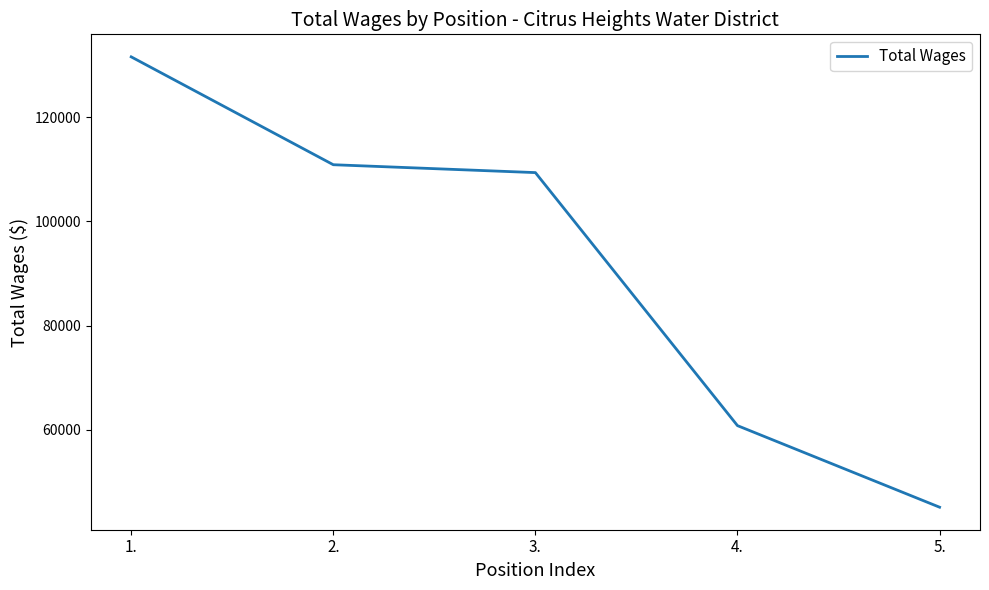

What is the average value?

91558